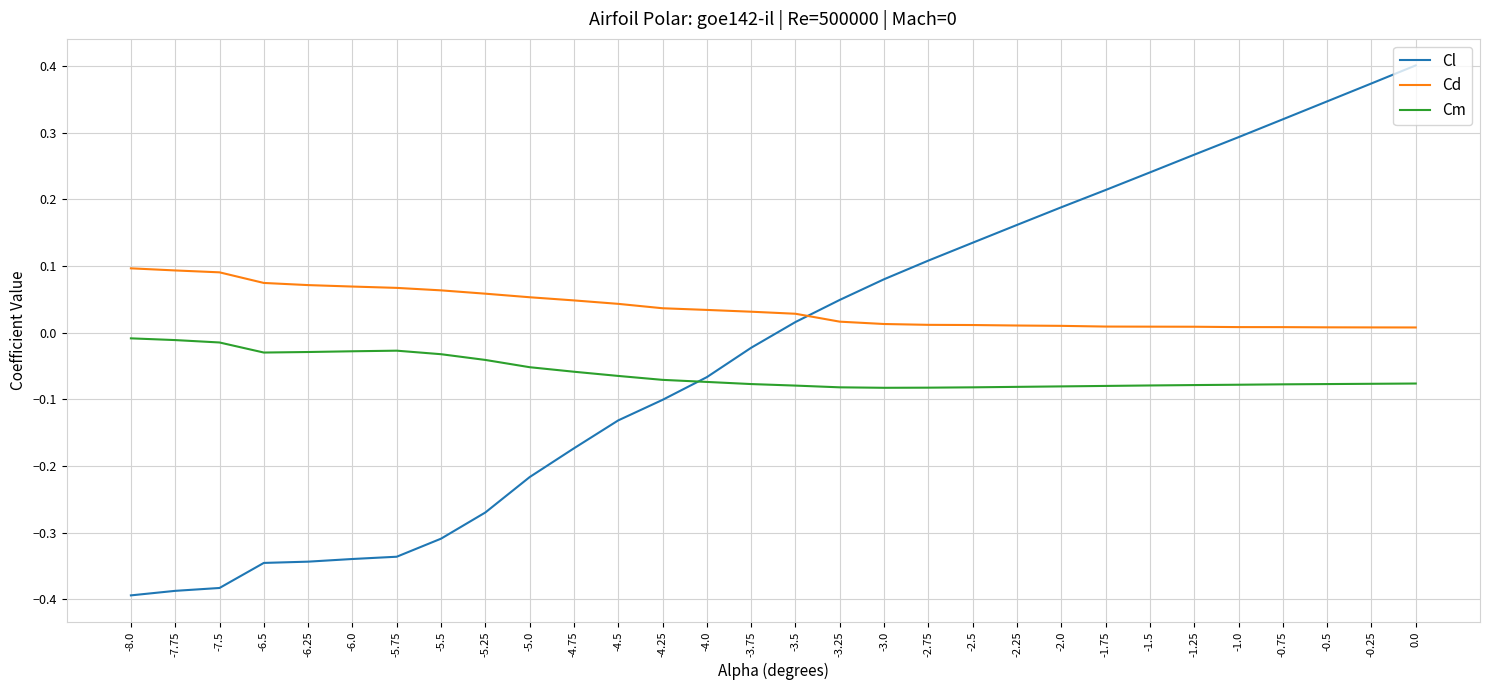

How many values in Cl are above zero?

15